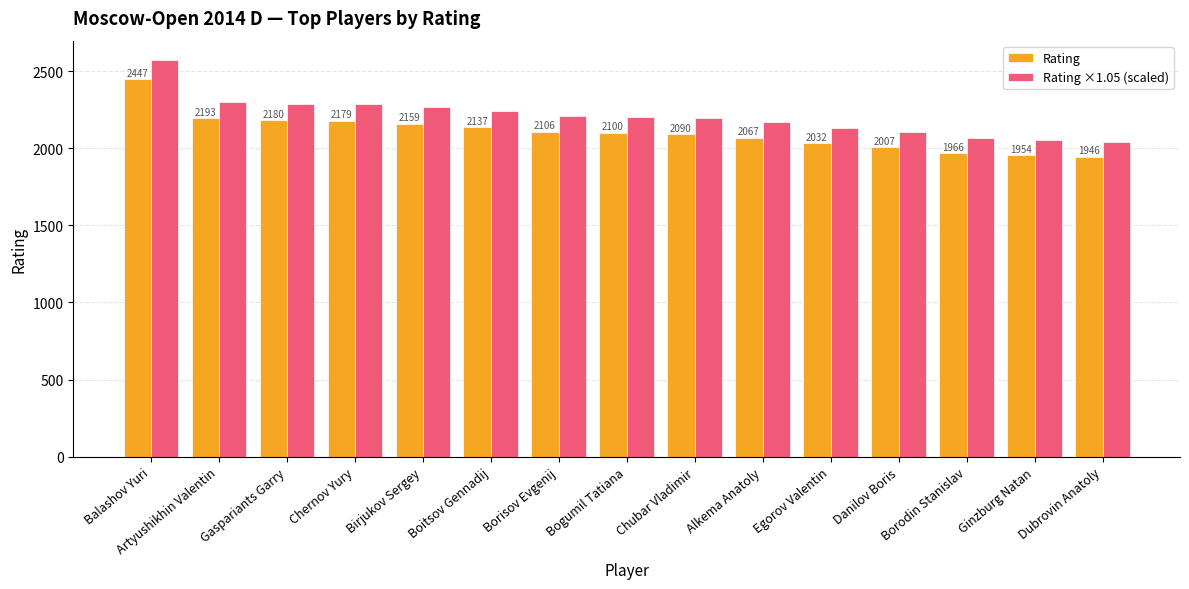

What position from the left is Artyushikhin Valentin?

2